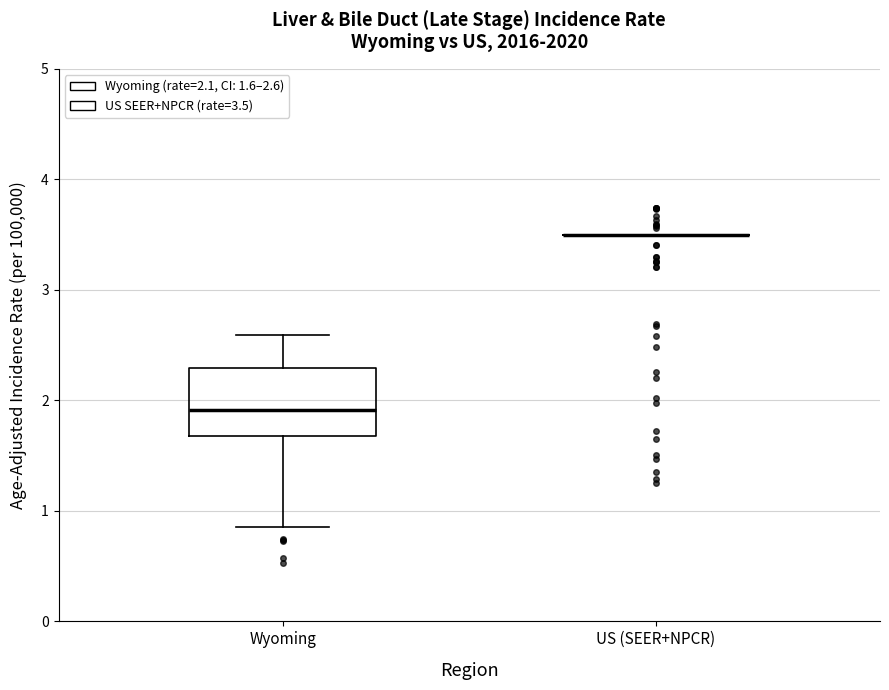

Reading left to right, read every box against the y-axis: the position of its median line, the range the box covers, and the ends of its whiskers. The values are not printed on the chart, so give them approximately, as read against the axis.

Wyoming: median 1.9, box 1.7 to 2.3, whiskers 0.9 to 2.6
US (SEER+NPCR): box collapsed to a line at 3.5, whiskers 3.5 to 3.5